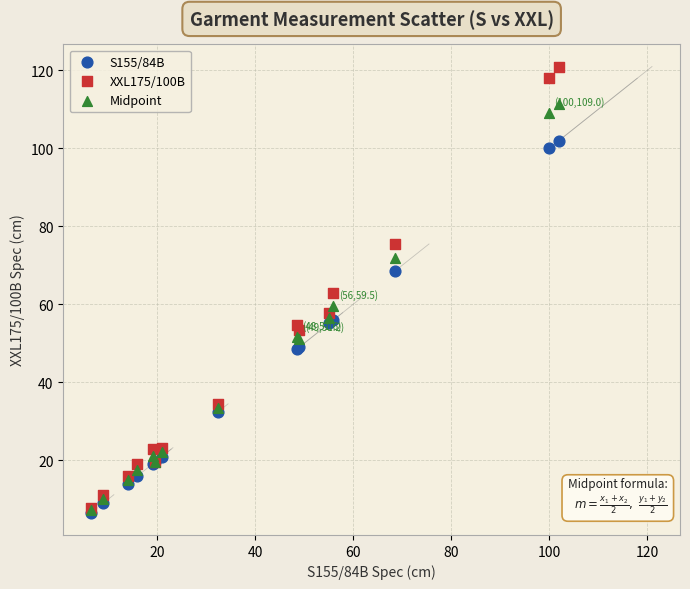

What are all the series names shown in the legend?

S155/84B, XXL175/100B, Midpoint